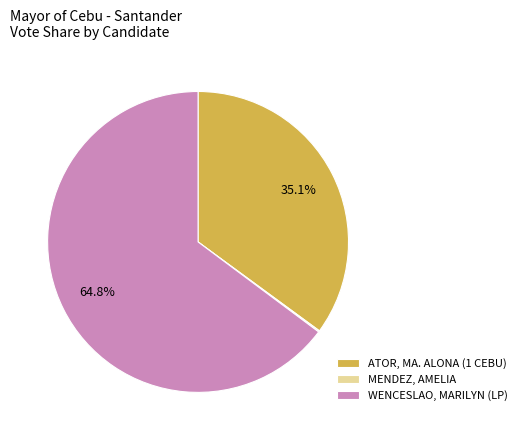

Does any single category account for the majority?

Yes